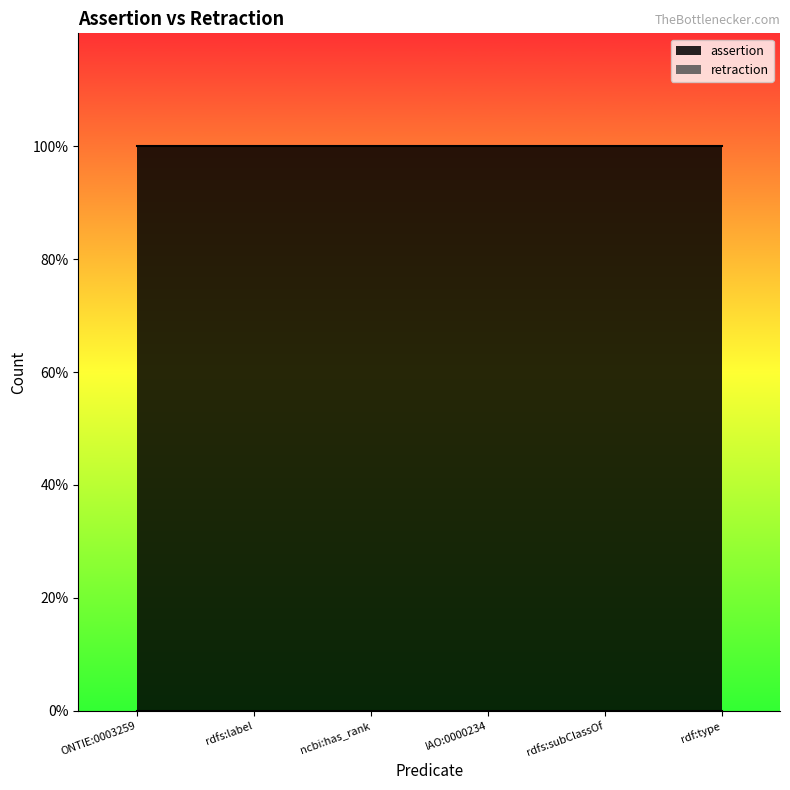

At which category does the chart reach its minimum across all series?

ONTIE:0003259